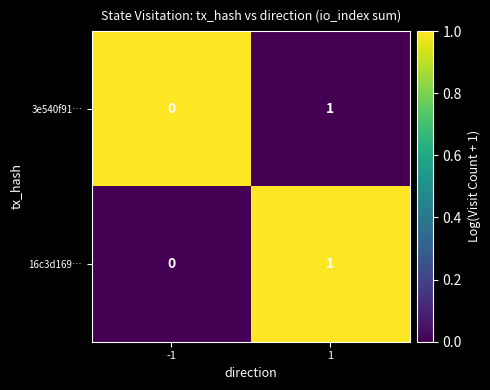

The value of 3e540f91… at -1 is -1. True or false?

False